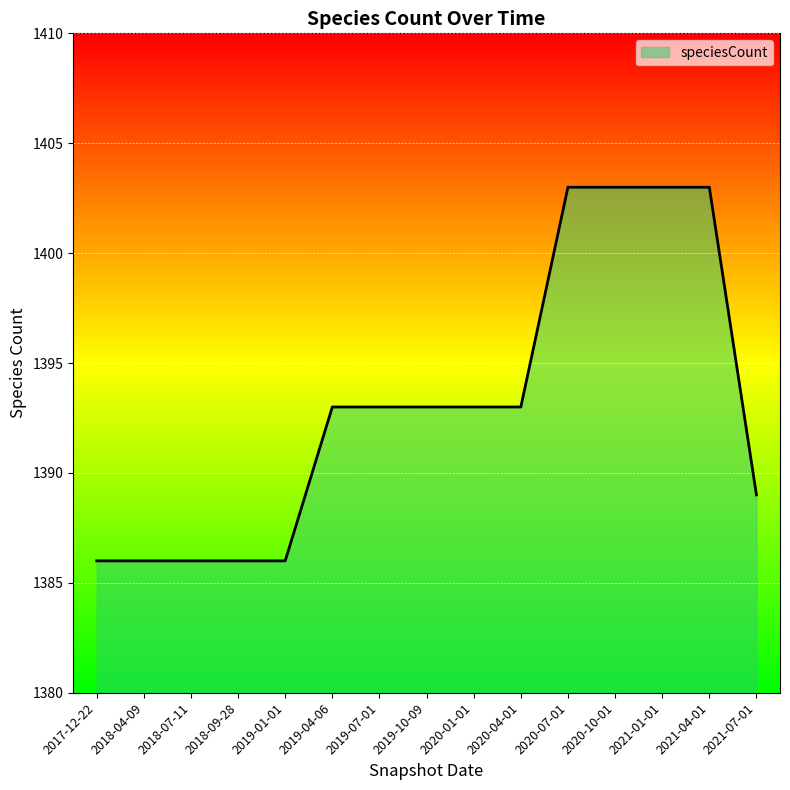

Reading left to right, extract all data points from this chart.

2017-12-22=1386	2018-04-09=1386	2018-07-11=1386	2018-09-28=1386	2019-01-01=1386	2019-04-06=1393	2019-07-01=1393	2019-10-09=1393	2020-01-01=1393	2020-04-01=1393	2020-07-01=1403	2020-10-01=1403	2021-01-01=1403	2021-04-01=1403	2021-07-01=1389